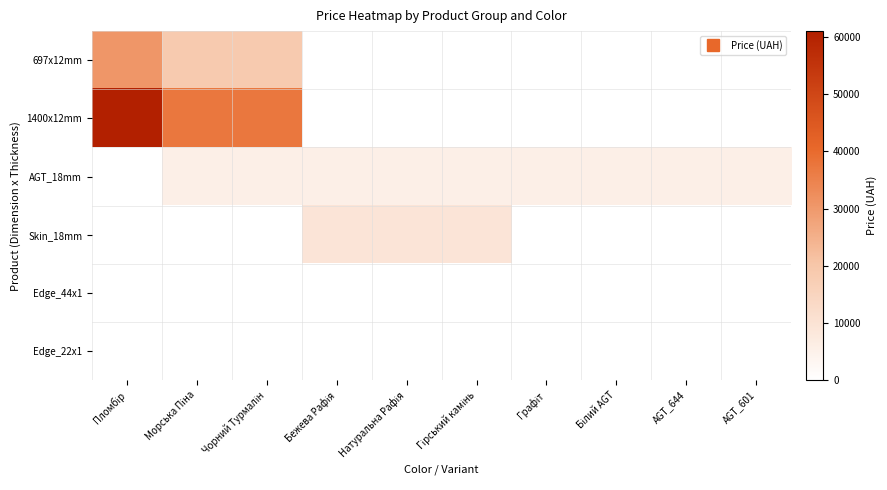

Between Морська Піна and Бежева Рафія, which is larger?

Морська Піна